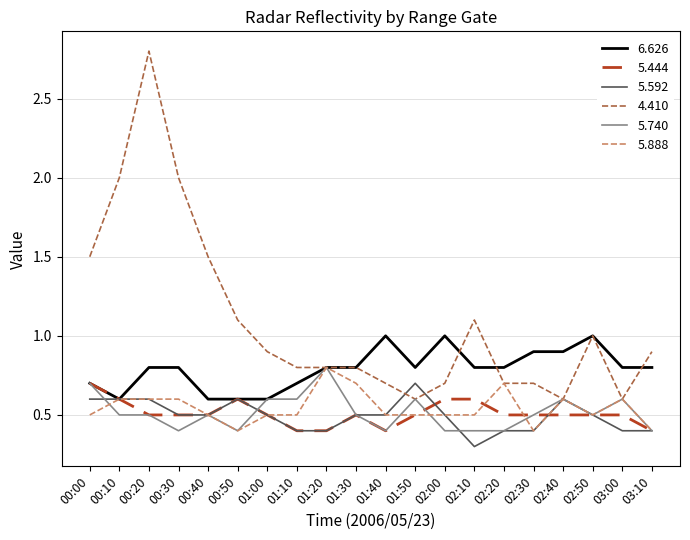

At which category does the chart reach its peak across all series?

00:20